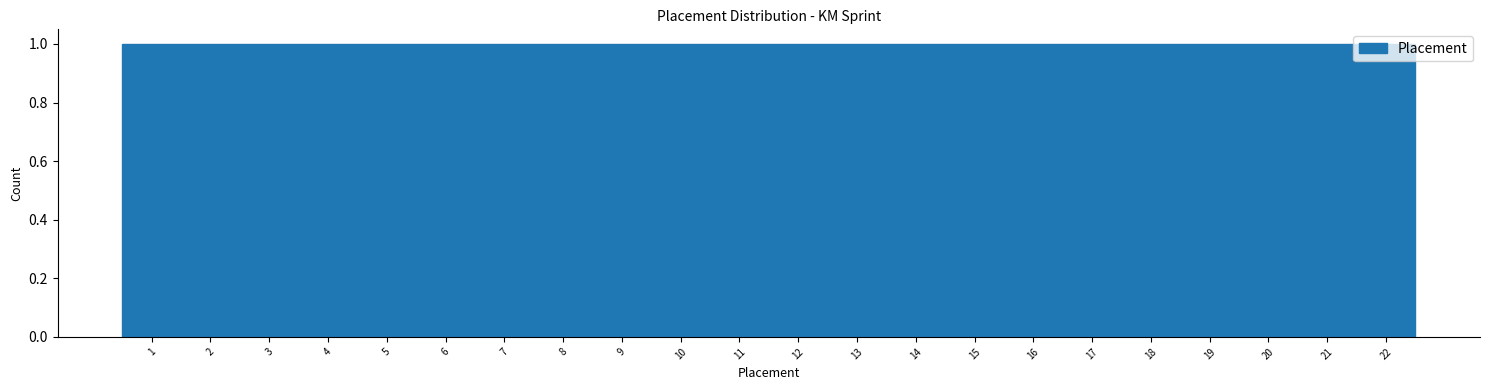

How tall is the bar that spans 8.5 to 9.5 on the x-axis? The values are not printed on the chart, so give them approximately, as read against the axis.

1